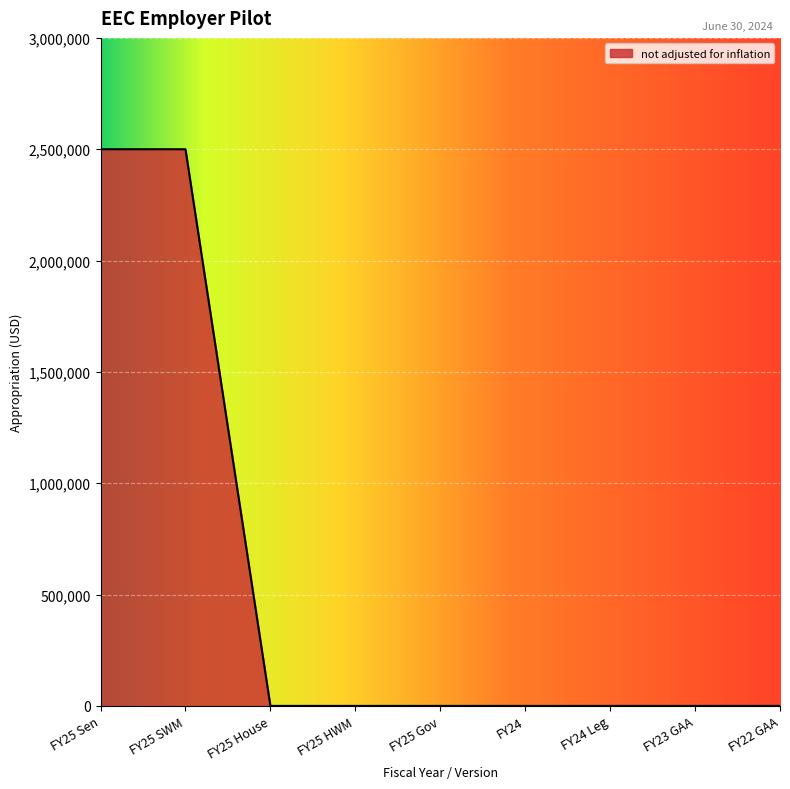

What position from the left is FY25 HWM?

4